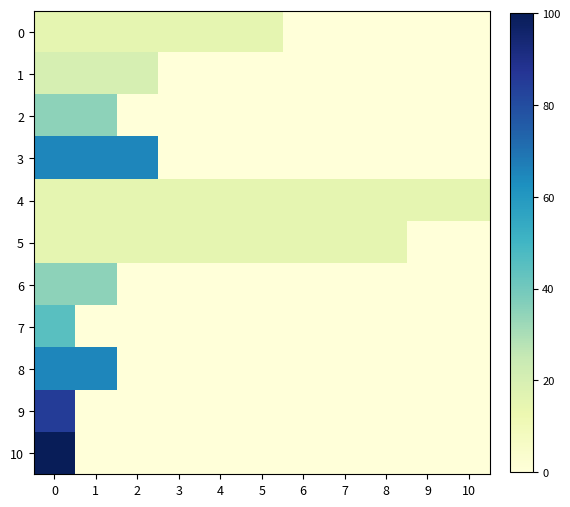

What is the total value across all series at 6?

30.0